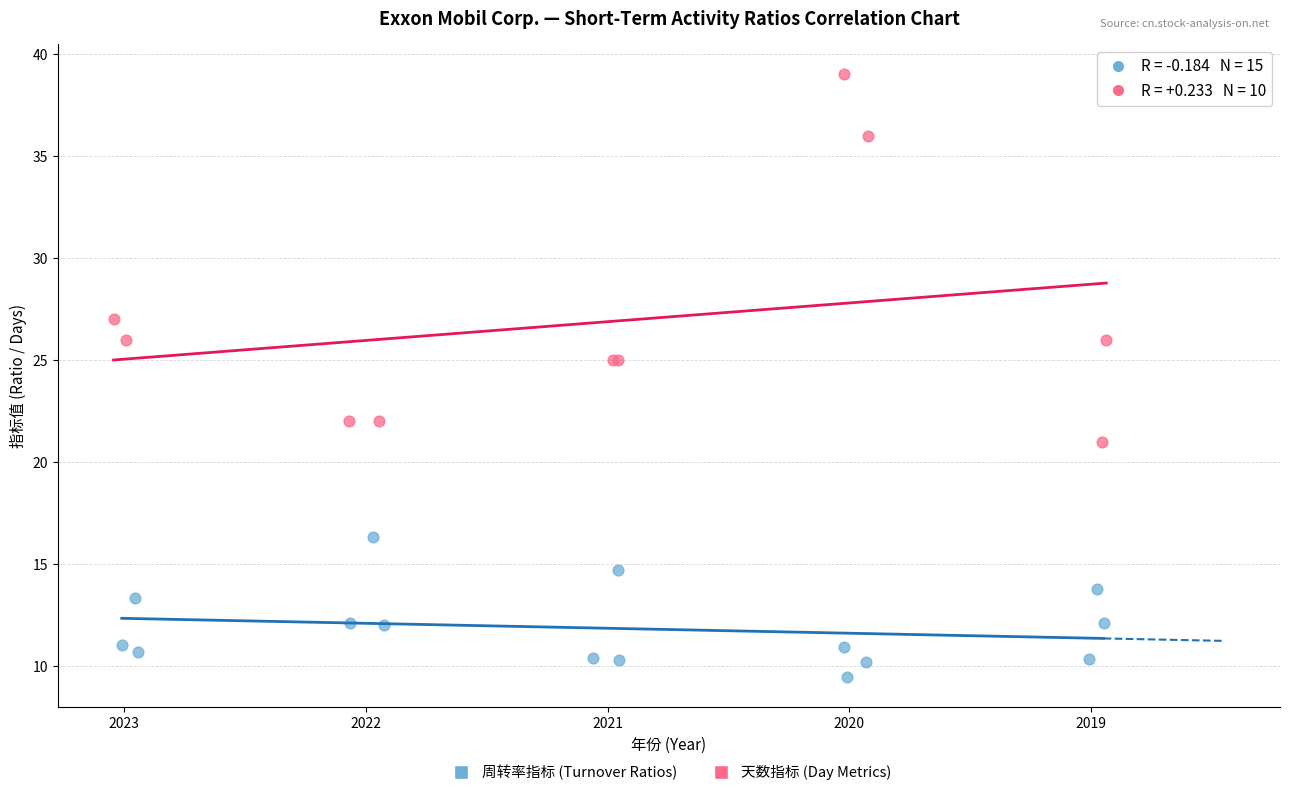

Which series reaches the minimum Y coordinate?

周转率指标 (Turnover Ratios)